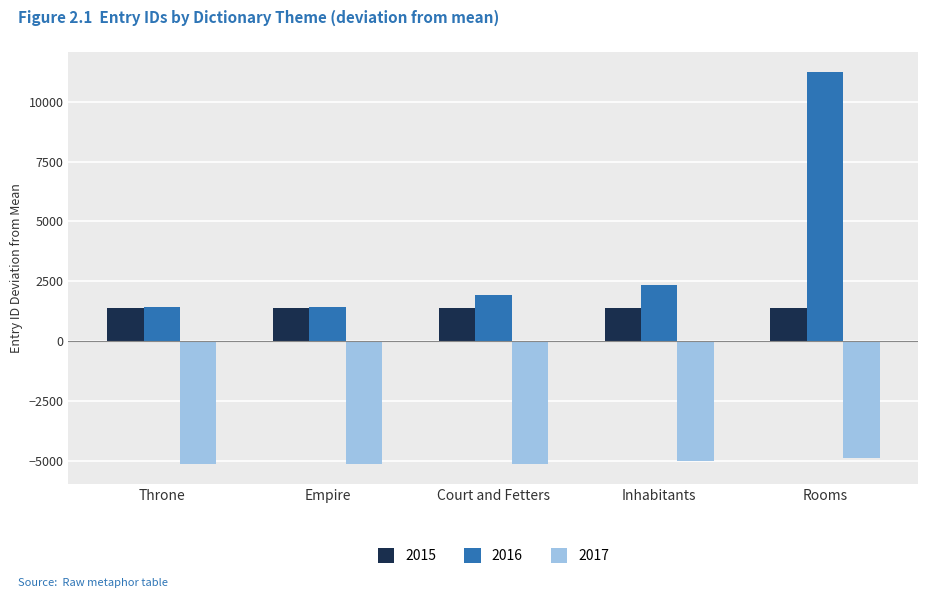

Is it true that 2015 equals 1388.6 at Empire?

True